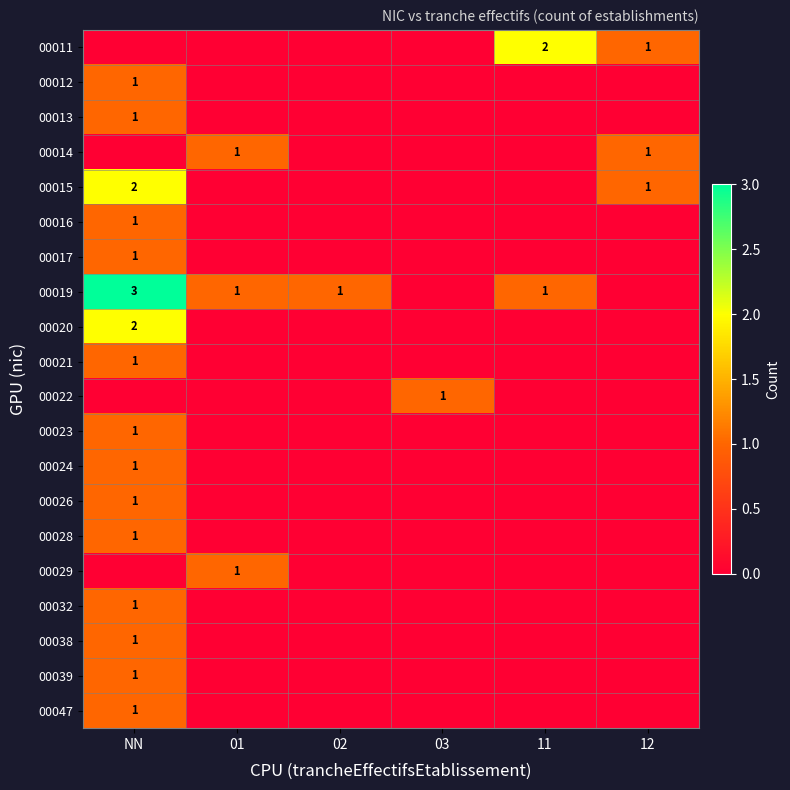

The 00020 series shows 2 at NN. True or false?

True